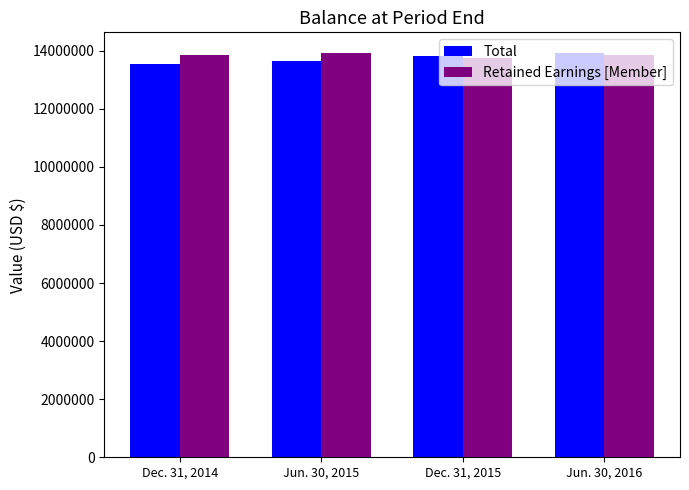

The Retained Earnings [Member] series shows 6814802 at Jun. 30, 2015. True or false?

False